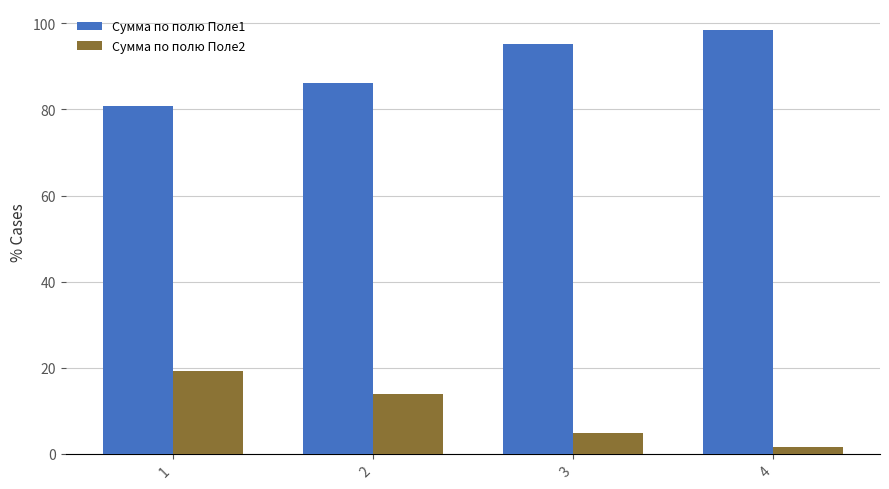

How many values in the Сумма по полю Поле2 series are below 13?

2